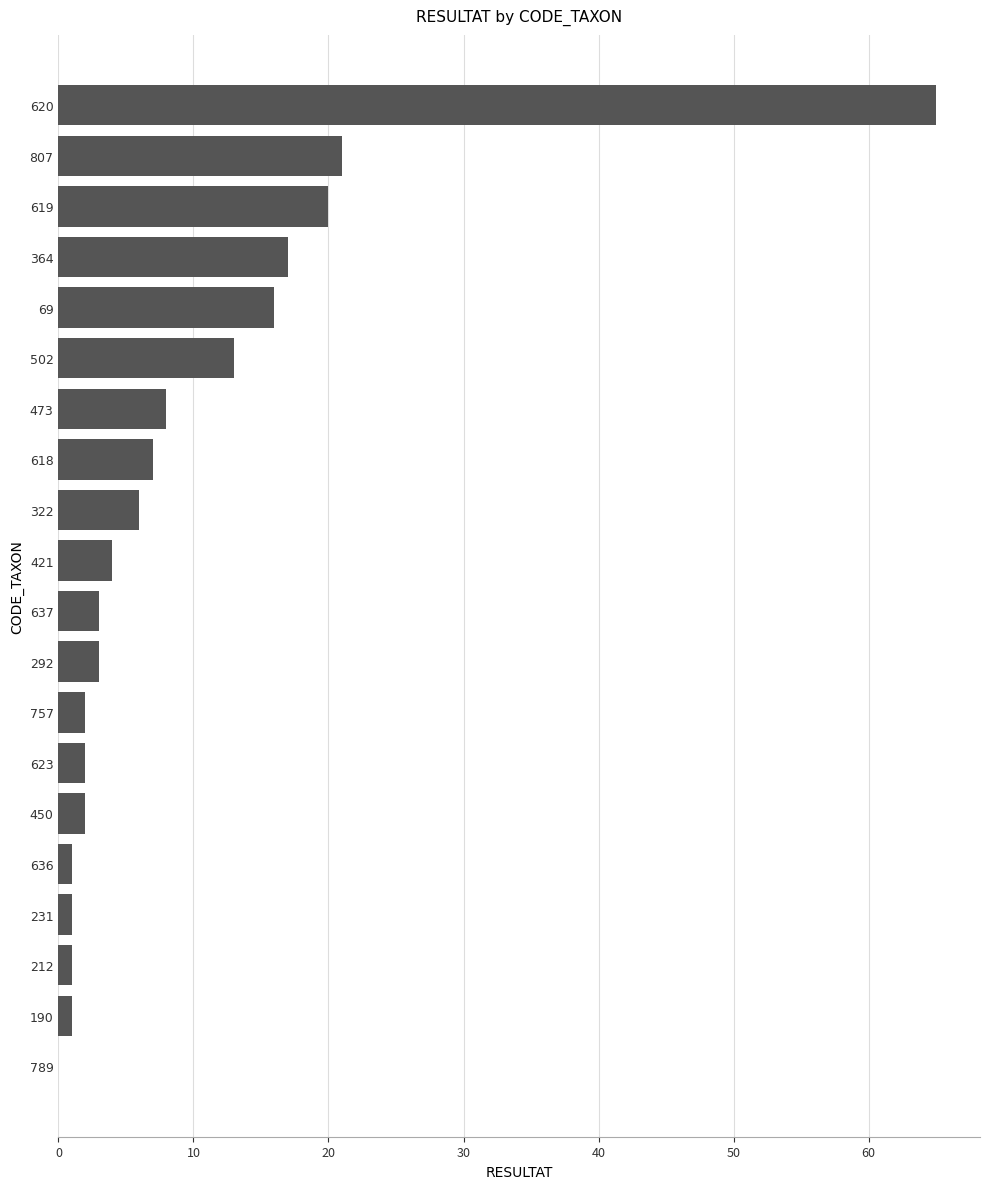

True or false: the data shows 1 at 231.

True